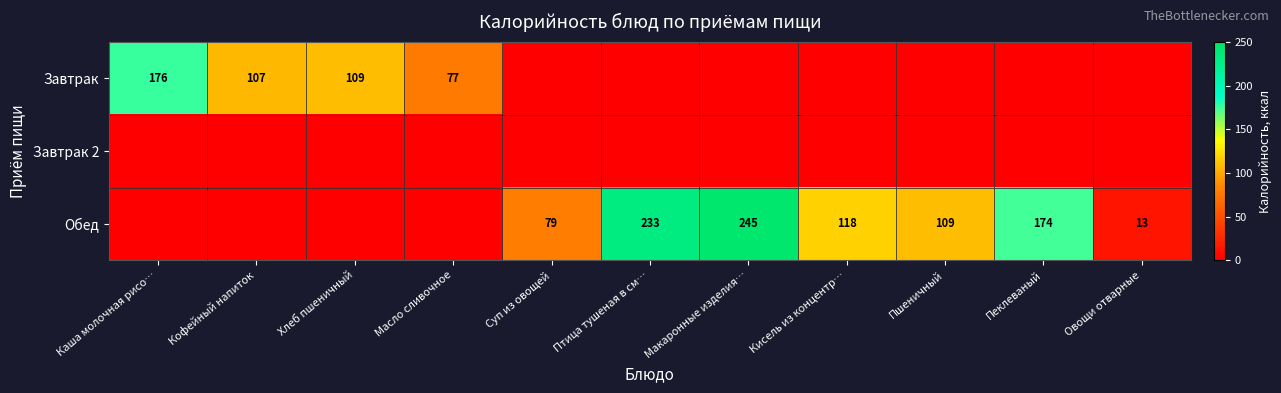

Rank the series by their maximum value, from lowest to highest.

Завтрак 2, Завтрак, Обед